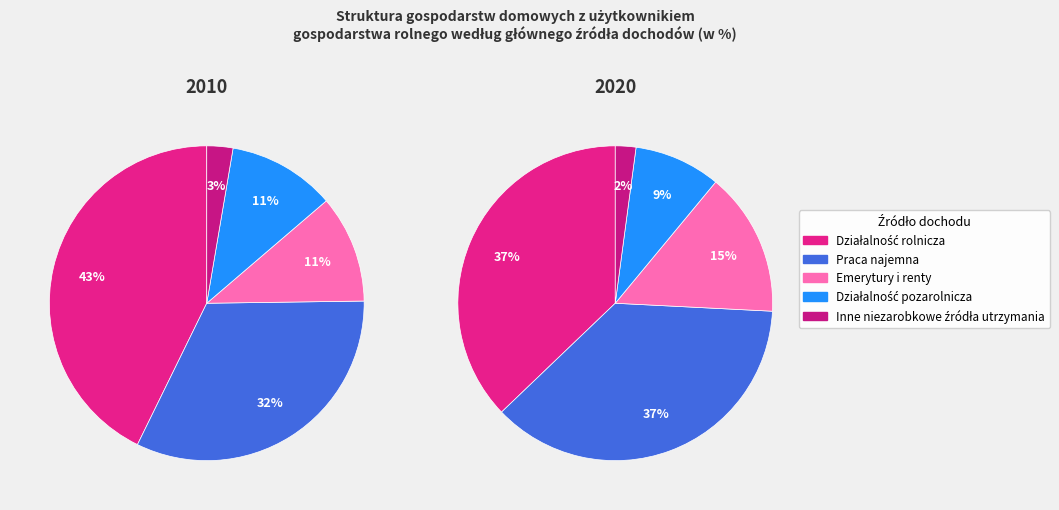

To the nearest percent, what is the difference between the Inne niezarobkowe źródła utrzymania and Emerytury i renty slice percentages?

8%